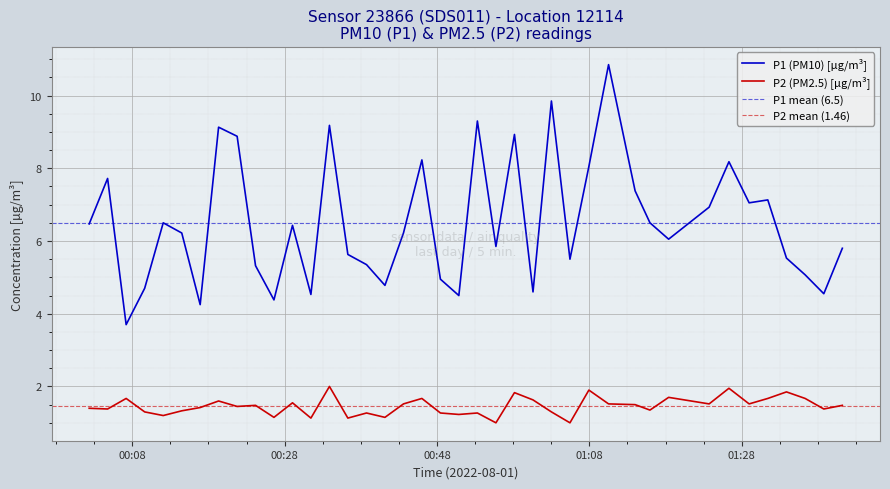

What is the minimum value for P2 (PM2.5) [µg/m³]?

1.0